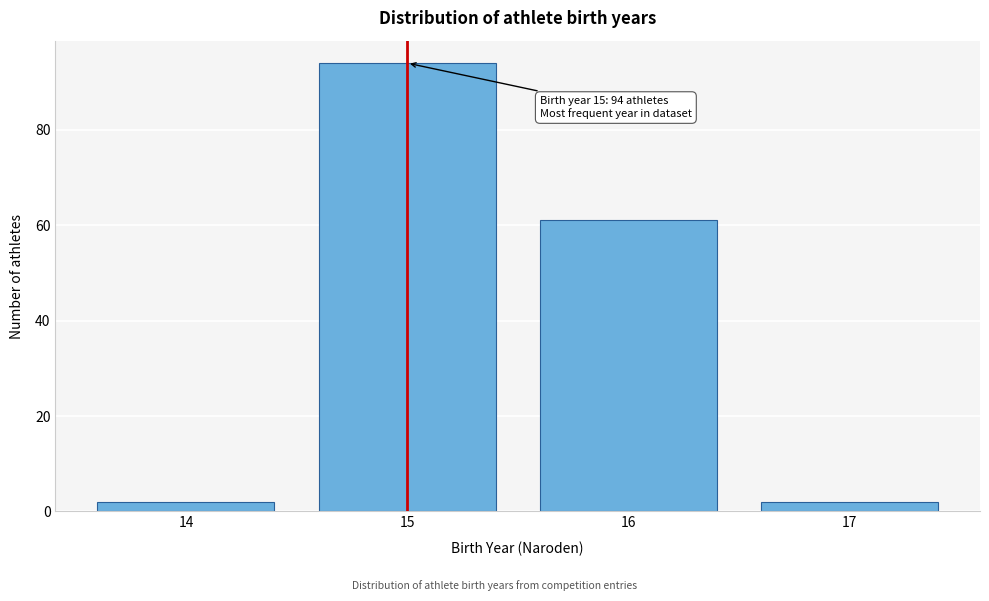

Reading left to right, list all the values displayed in this chart.

14=2	15=94	16=61	17=2